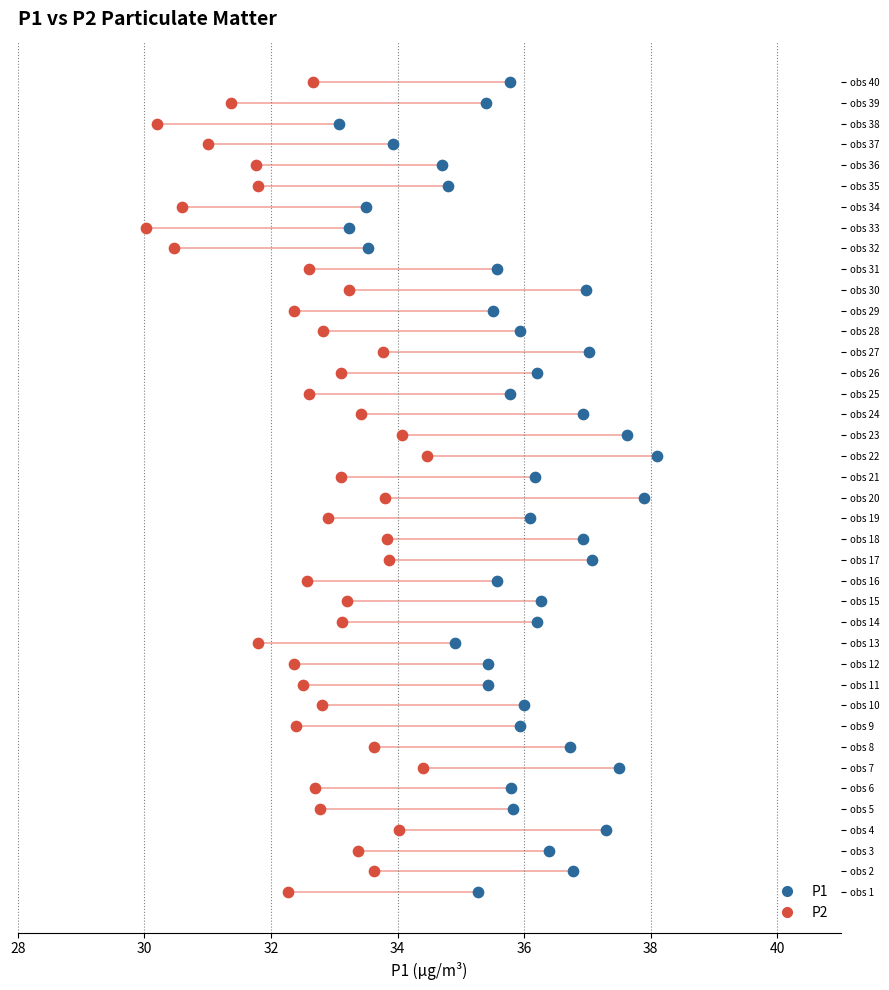

What are all the series names shown in the legend?

P1, P2